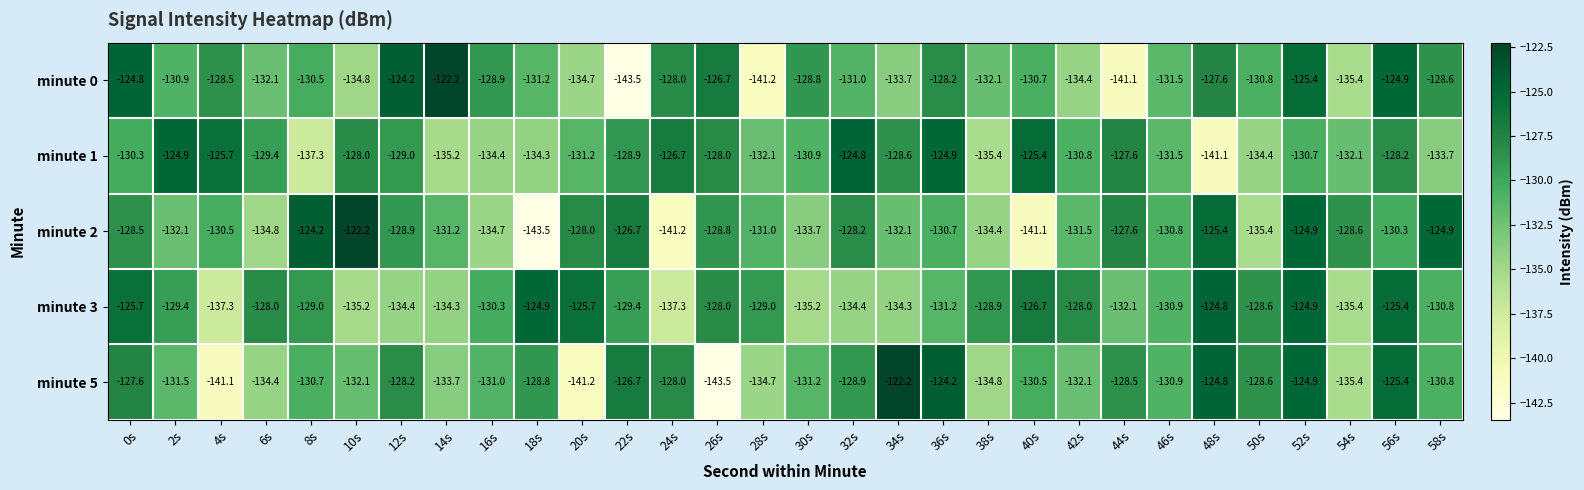

At which category is the sum across all series the highest?

52s